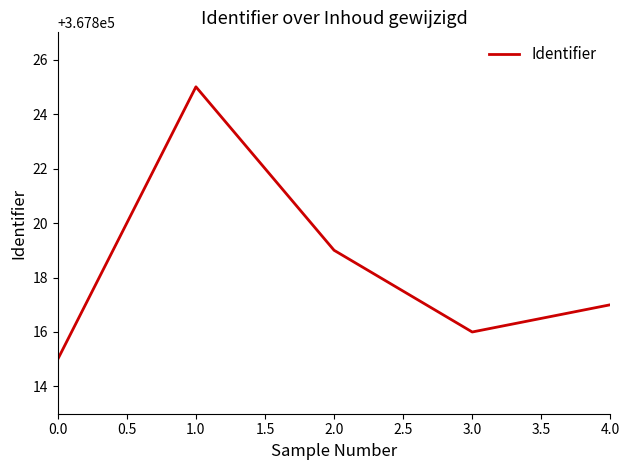

What is the sum of all values?

1839092